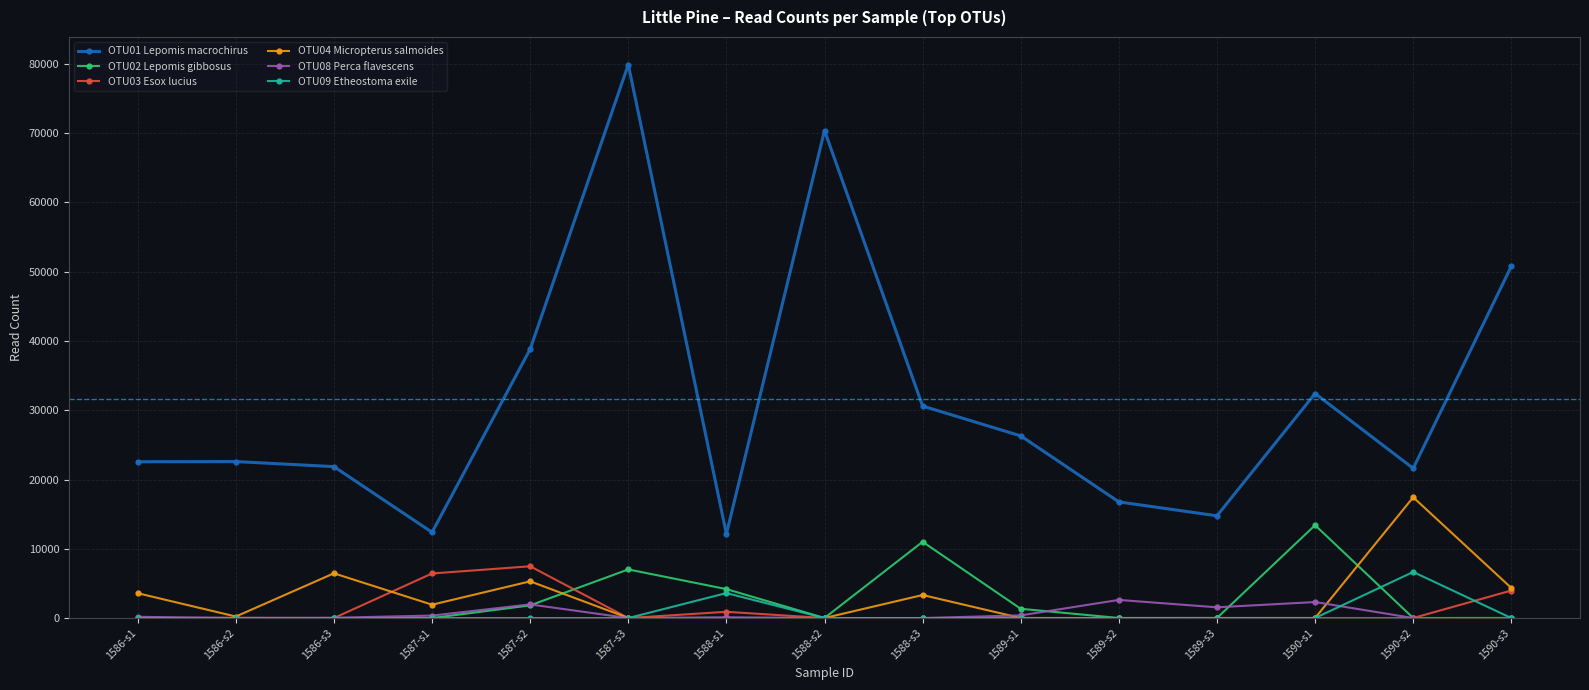

List the series in order of their peak value, lowest first.

OTU08 Perca flavescens, OTU09 Etheostoma exile, OTU03 Esox lucius, OTU02 Lepomis gibbosus, OTU04 Micropterus salmoides, OTU01 Lepomis macrochirus